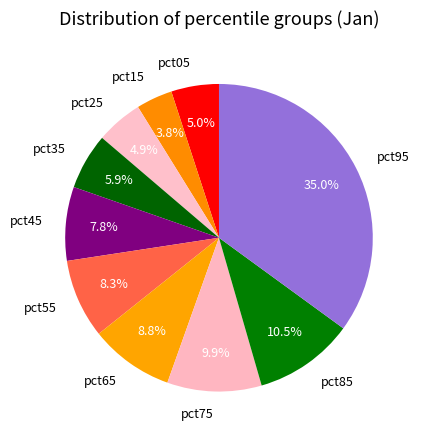

How many segments does this pie chart have?

10